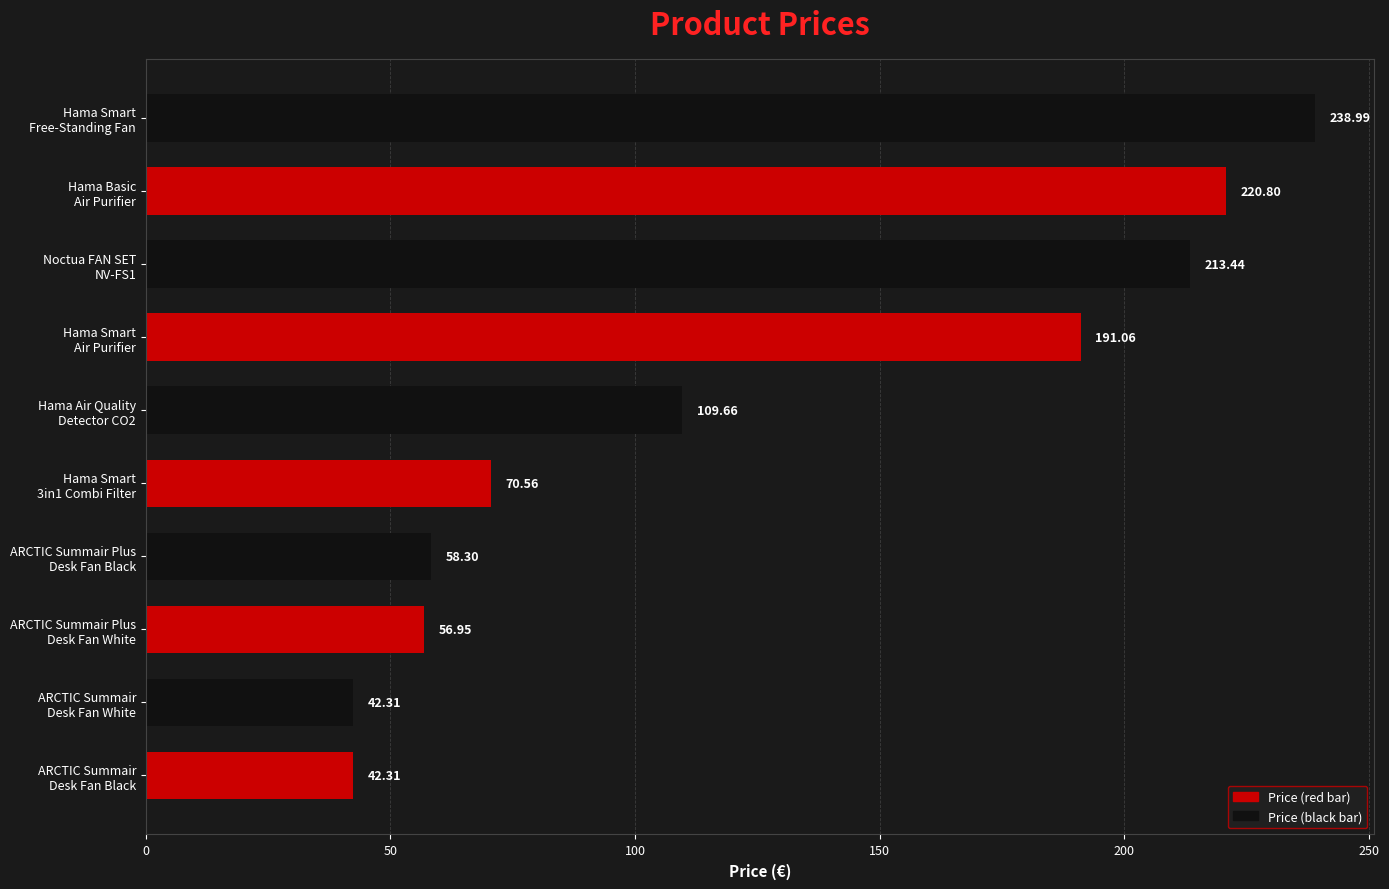

What is the sum of all values?

1244.4